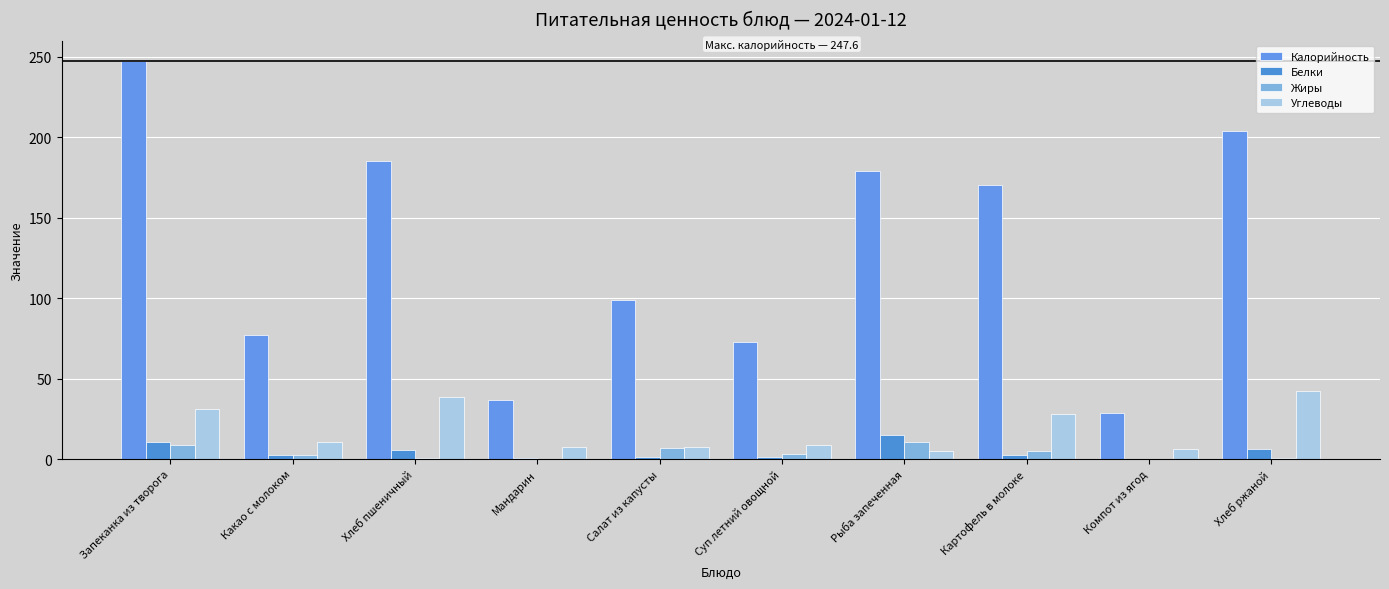

What is the sum of all Белки values?

48.2